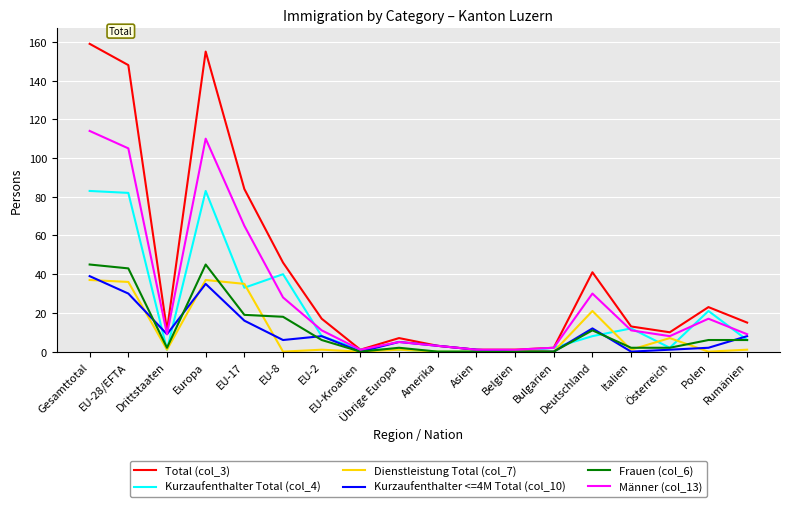

Which series has the largest total across all categories?

Total (col_3)